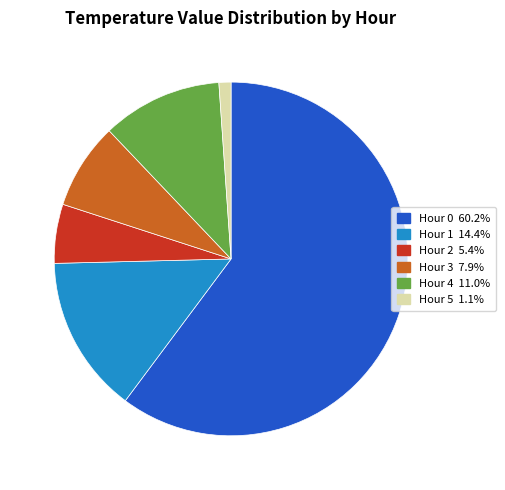

Is Hour 0 the majority of the pie?

Yes